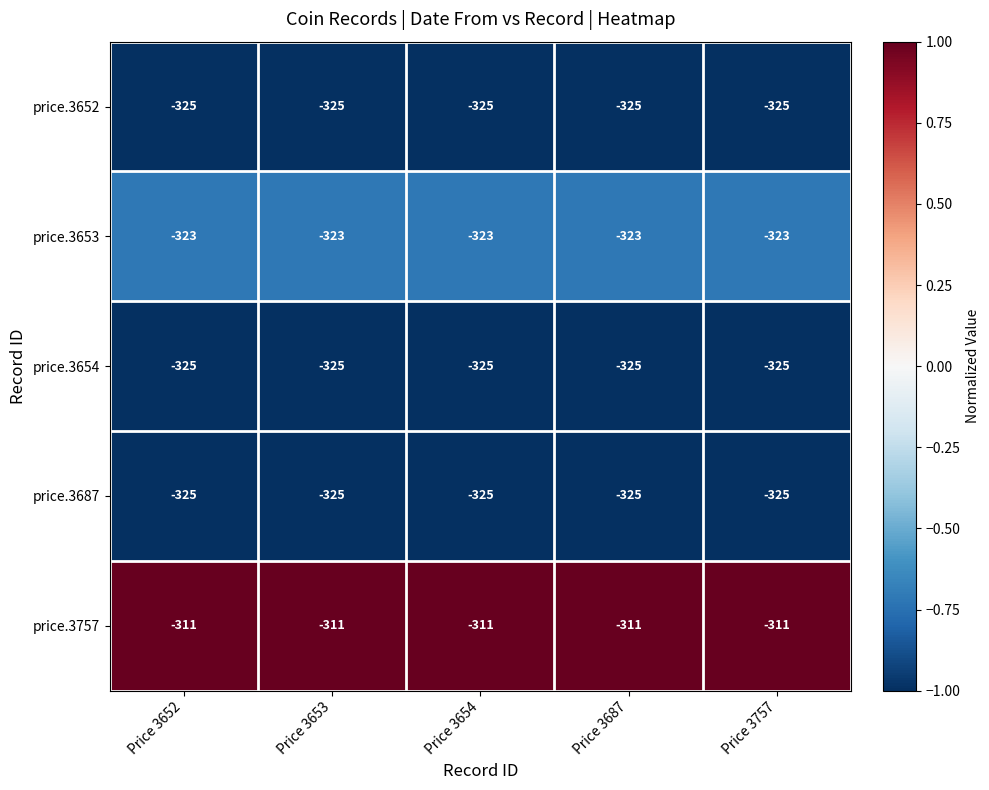

Read the price.3652 value at Price 3654.

-325